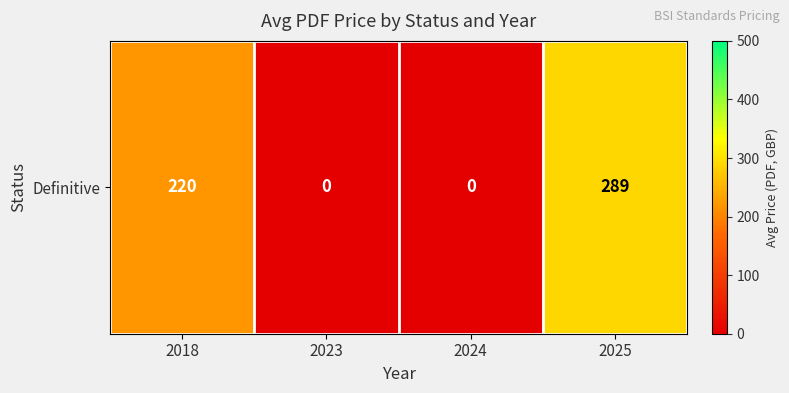

What is the difference between the maximum and minimum values?

289.2